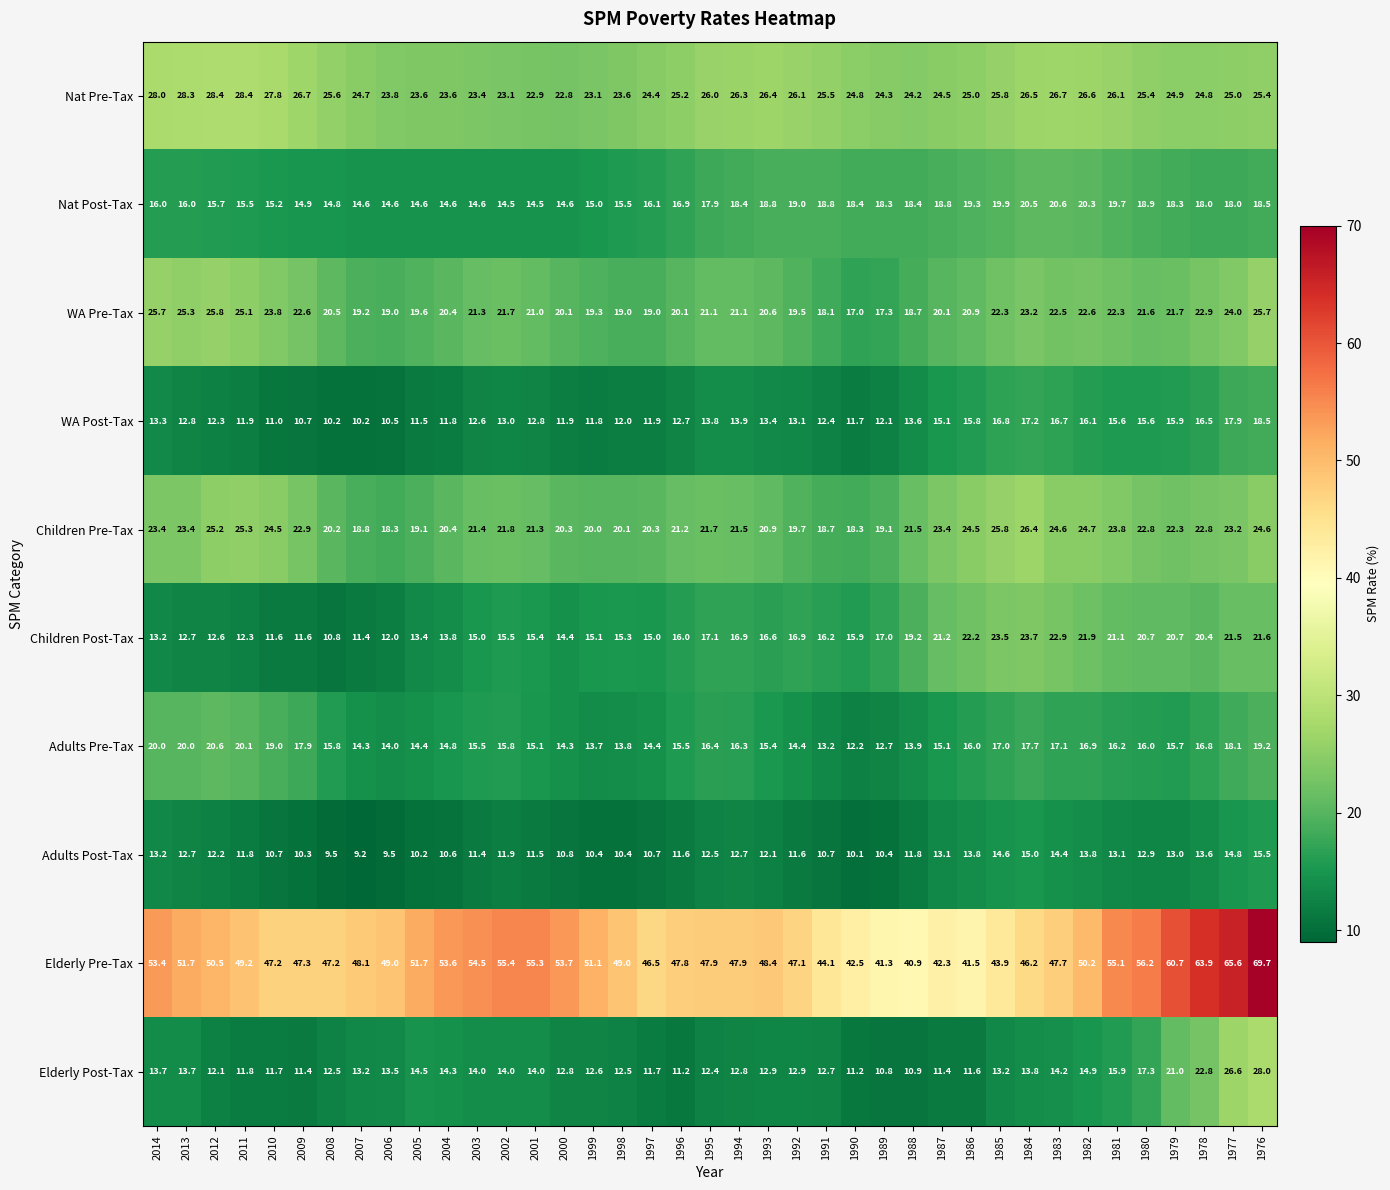

Where does the Elderly Pre-Tax series first go above 49?

2014